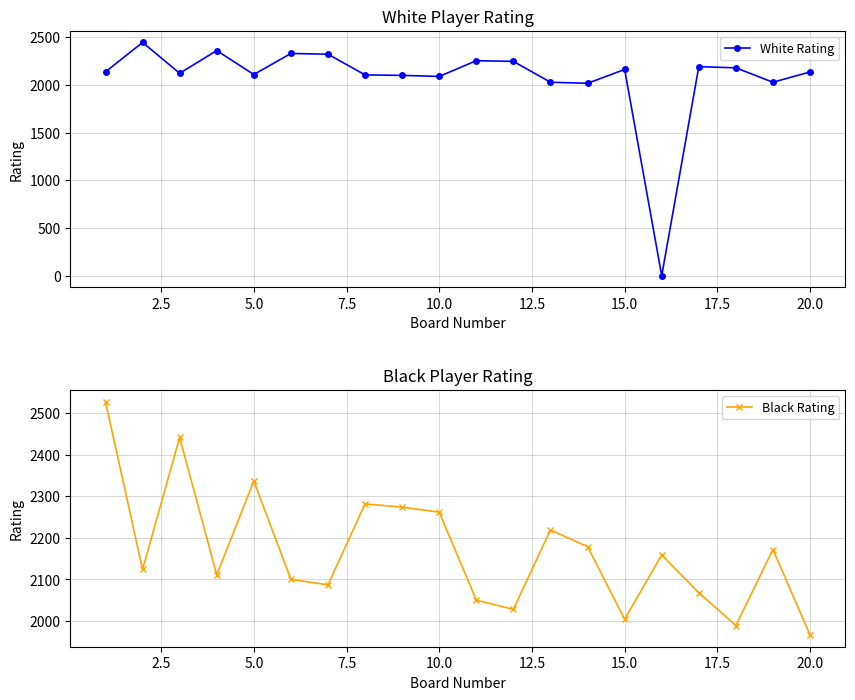

What is the maximum value for Black Rating?

2528